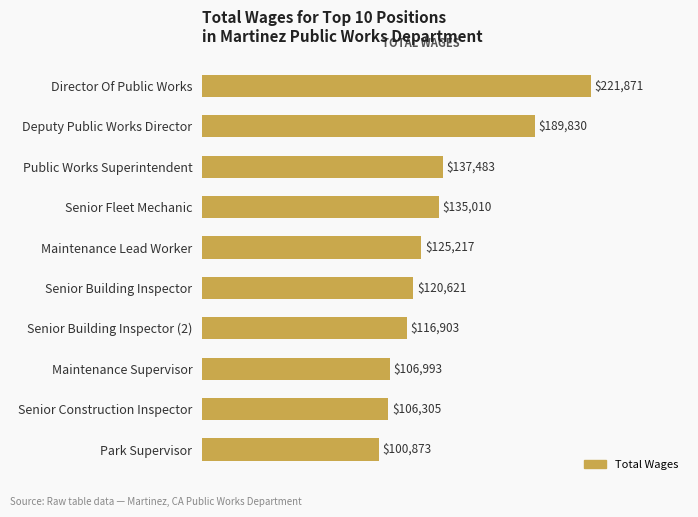

What position from the top is Deputy Public Works Director?

2